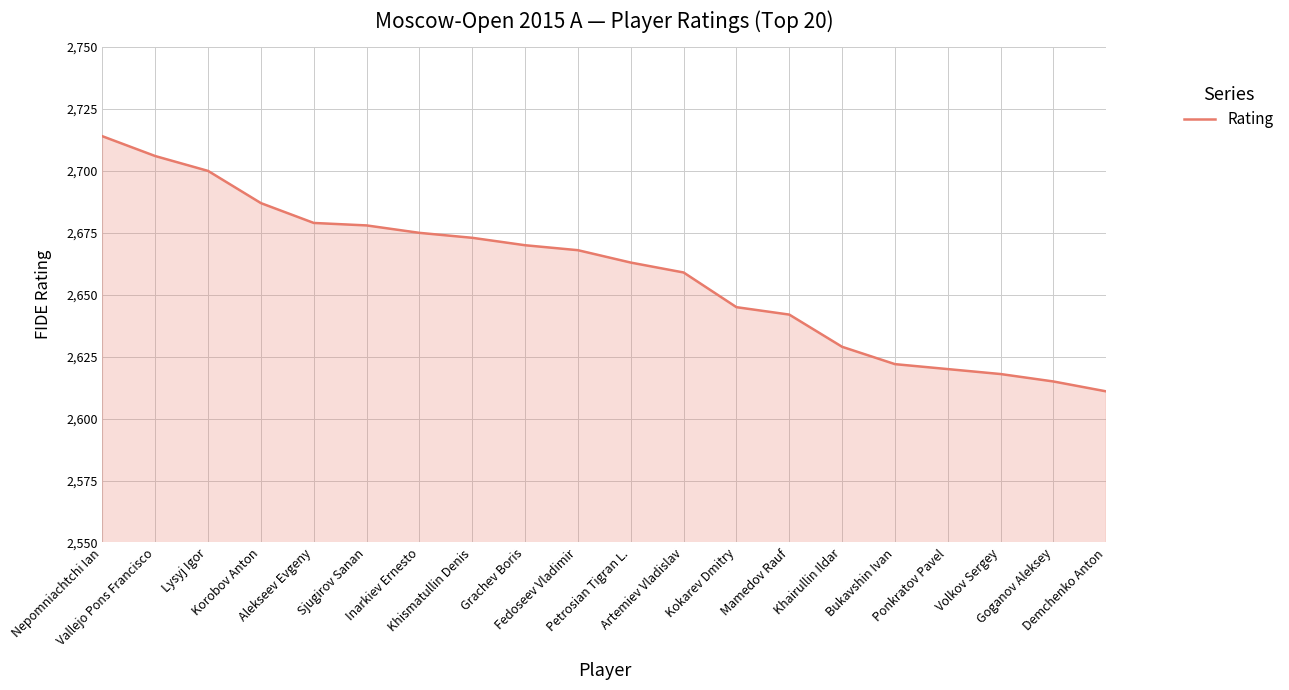

What is the greatest value displayed?

2714